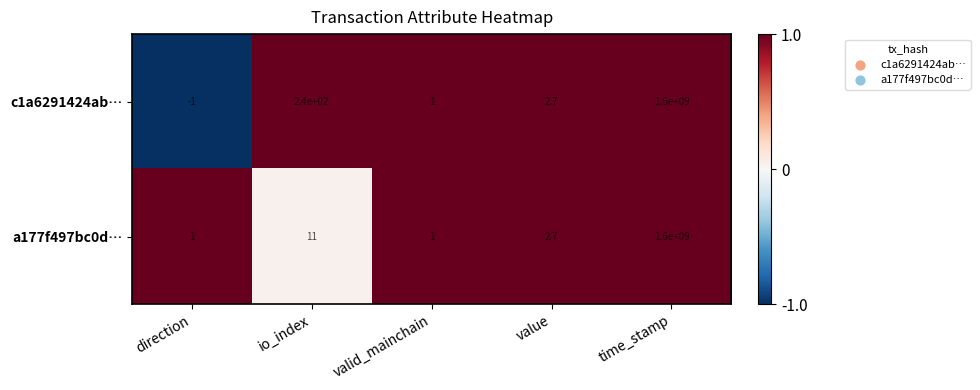

Is the value of a177f497bc0d… at io_index greater than the value of c1a6291424ab… at io_index?

No